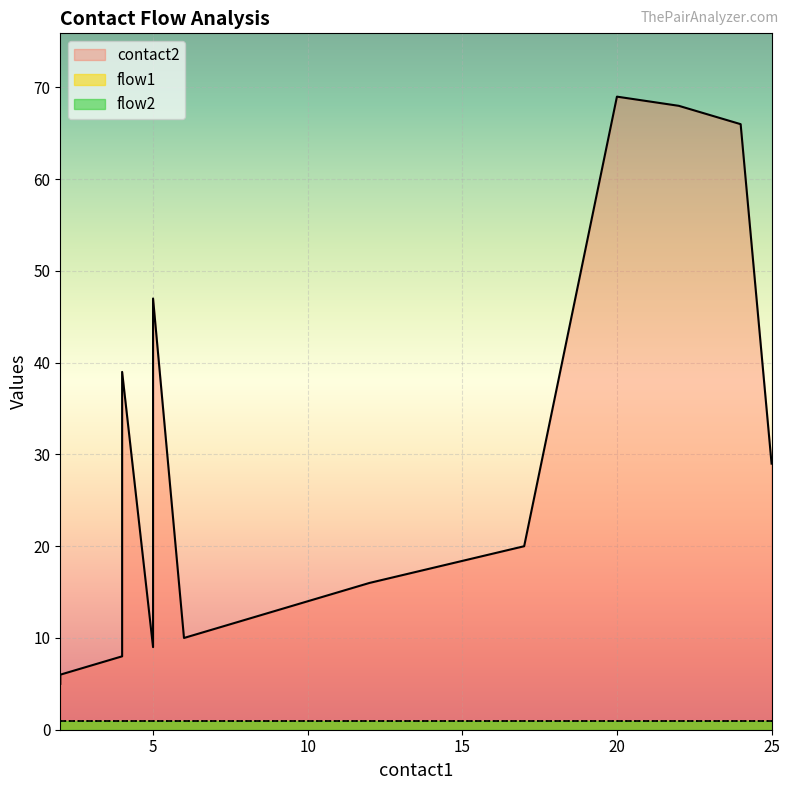

What is the minimum value for flow2?

1